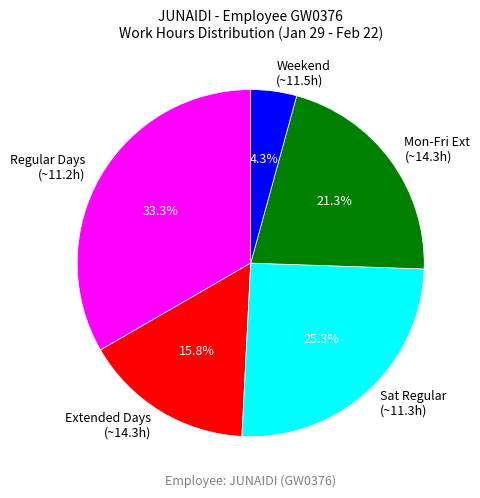

Is there any slice that represents more than half of the pie?

No